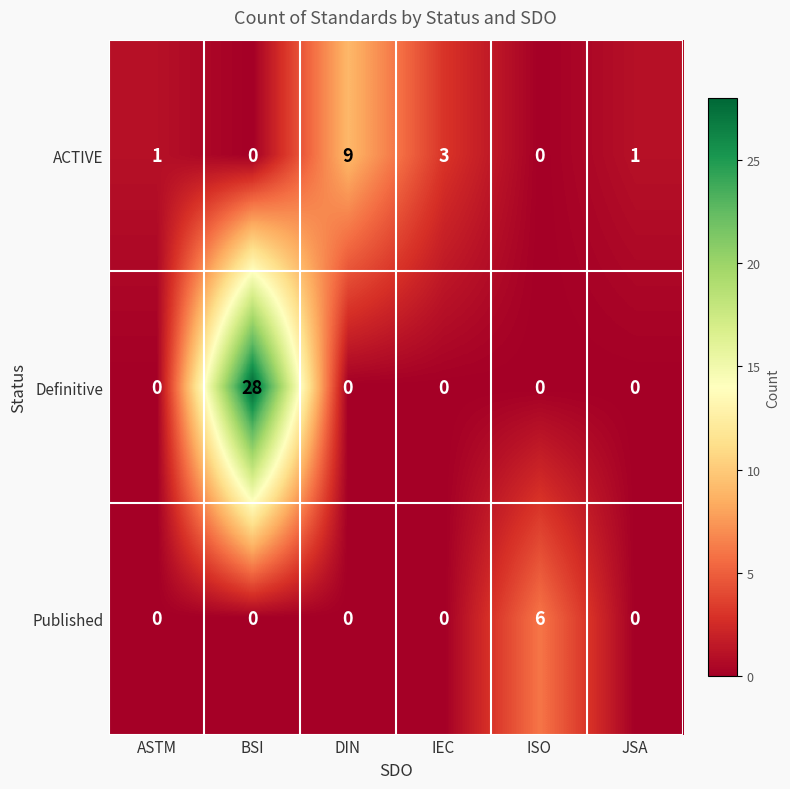

What is the difference between the maximum and minimum values in the Definitive series?

28